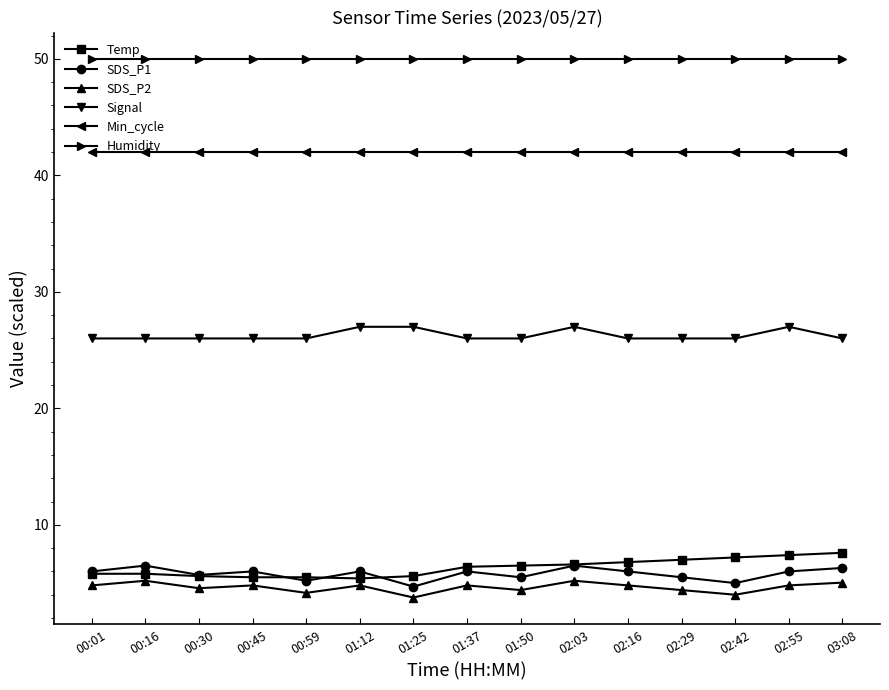

What is the difference between the highest and lowest values at 00:30?

45.4